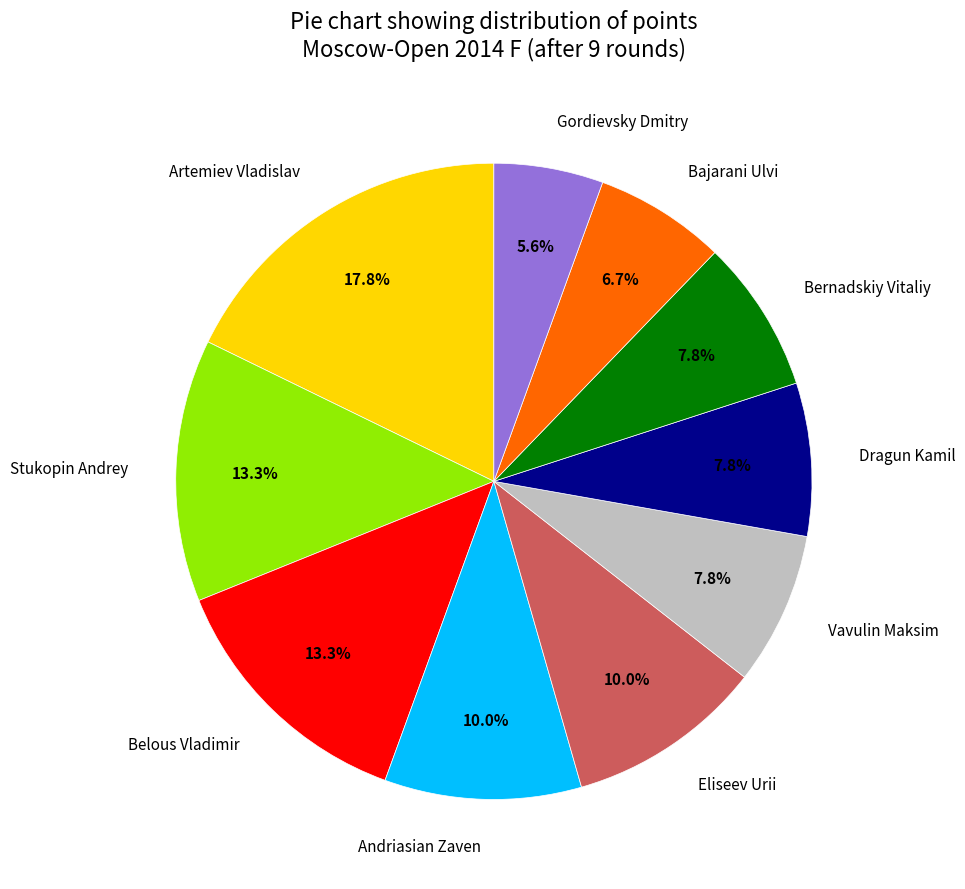

Between Artemiev Vladislav and Eliseev Urii, which is larger?

Artemiev Vladislav